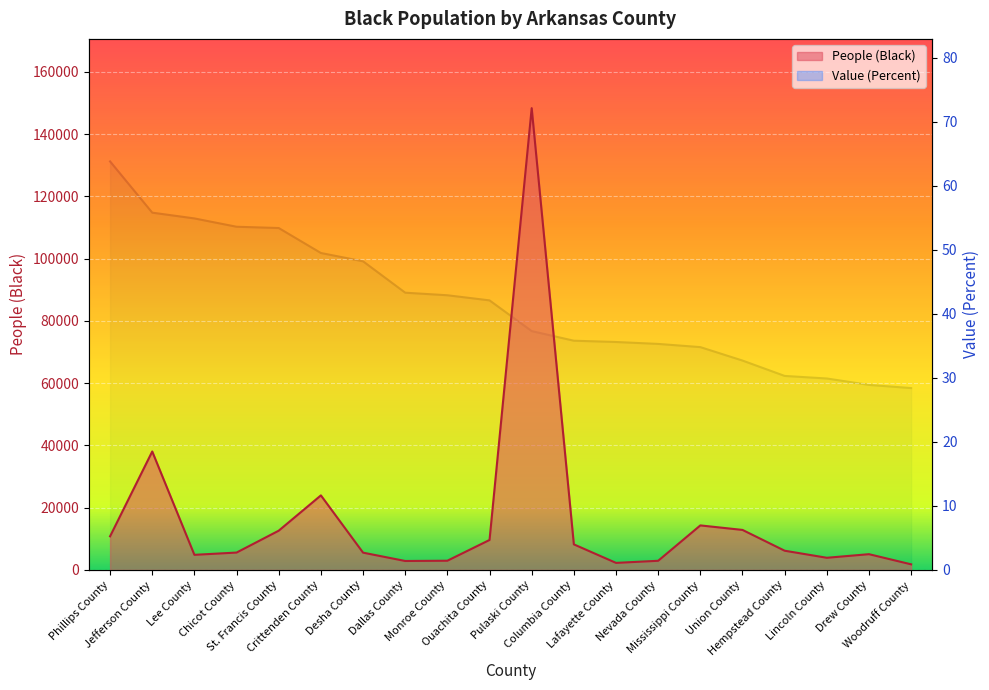

What is the maximum value for Value (Percent)?

63.8